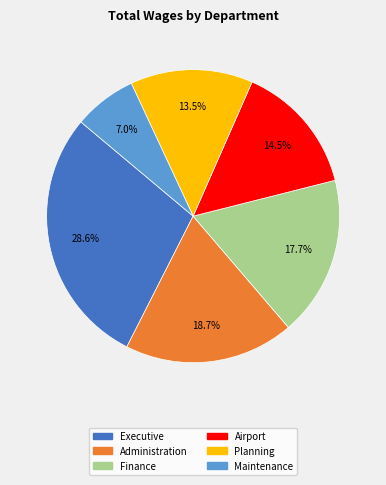

How many segments does this pie chart have?

6